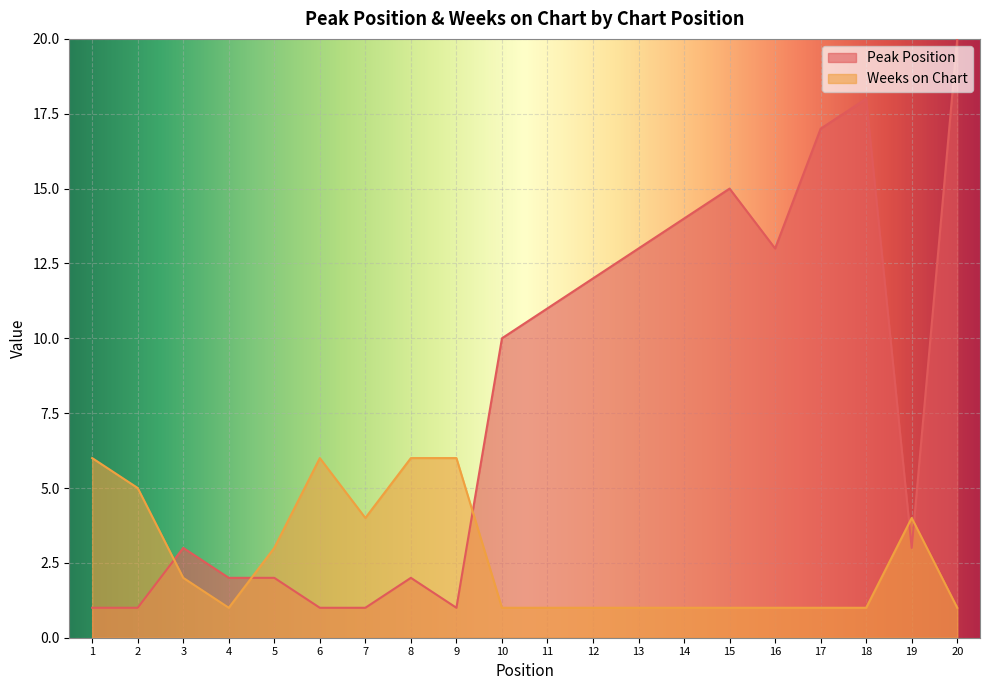

Where is the first local maximum for Weeks on Chart?

6